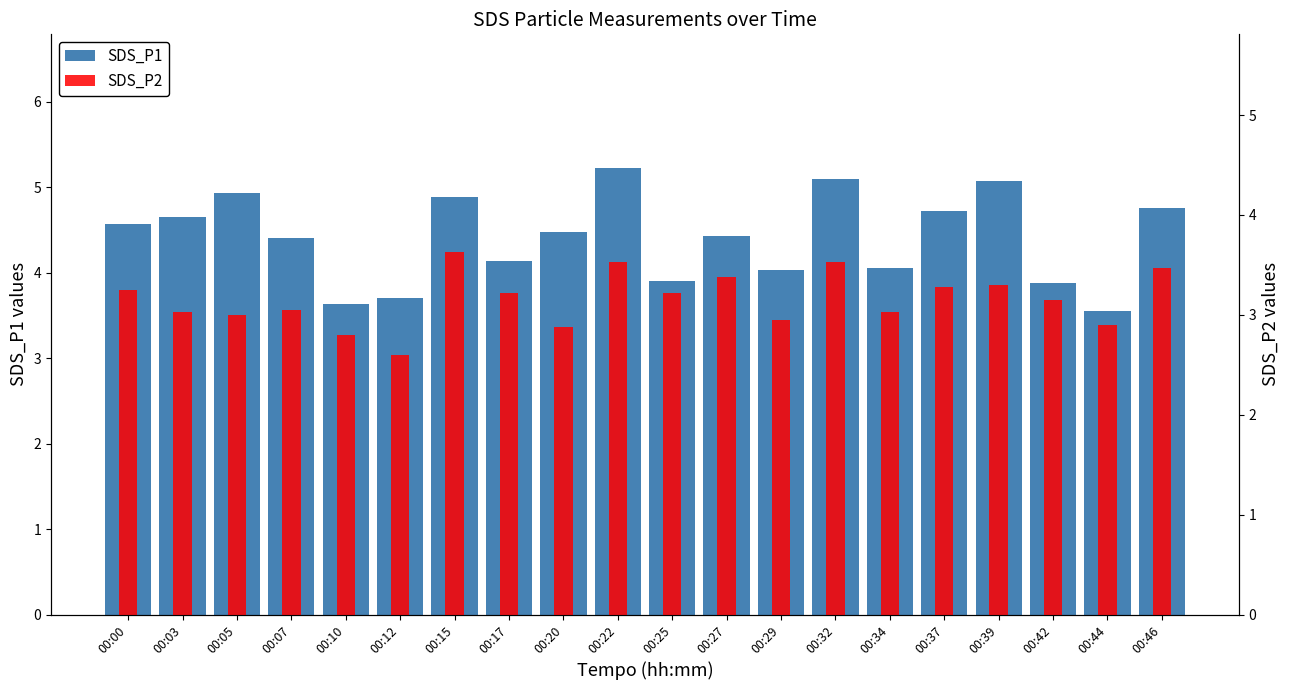

Rank the series at 00:03 from highest to lowest value.

SDS_P1, SDS_P2